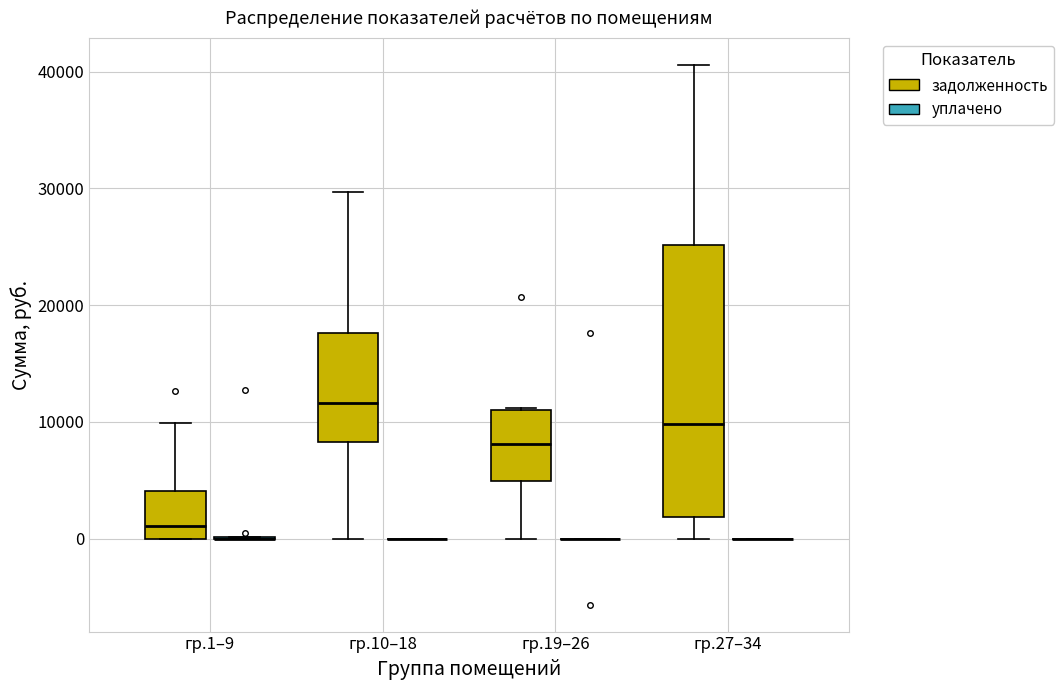

Reading left to right, read every box against the y-axis: the position of its median line, the range the box covers, and the ends of its whiskers. The values are not printed on the chart, so give them approximately, as read against the axis.

гр.1–9 (задолженность): median 1000, box 0 to 4000, whiskers 0 to 10000
гр.1–9 (уплачено): box collapsed to a line at 0, whiskers 0 to 0
гр.10–18 (задолженность): median 12000, box 8000 to 18000, whiskers 0 to 30000
гр.10–18 (уплачено): box collapsed to a line at 0, whiskers 0 to 0
гр.19–26 (задолженность): median 8000, box 5000 to 11000, whiskers 0 to 11000
гр.19–26 (уплачено): box collapsed to a line at 0, whiskers 0 to 0
гр.27–34 (задолженность): median 10000, box 2000 to 25000, whiskers 0 to 41000
гр.27–34 (уплачено): box collapsed to a line at 0, whiskers 0 to 0